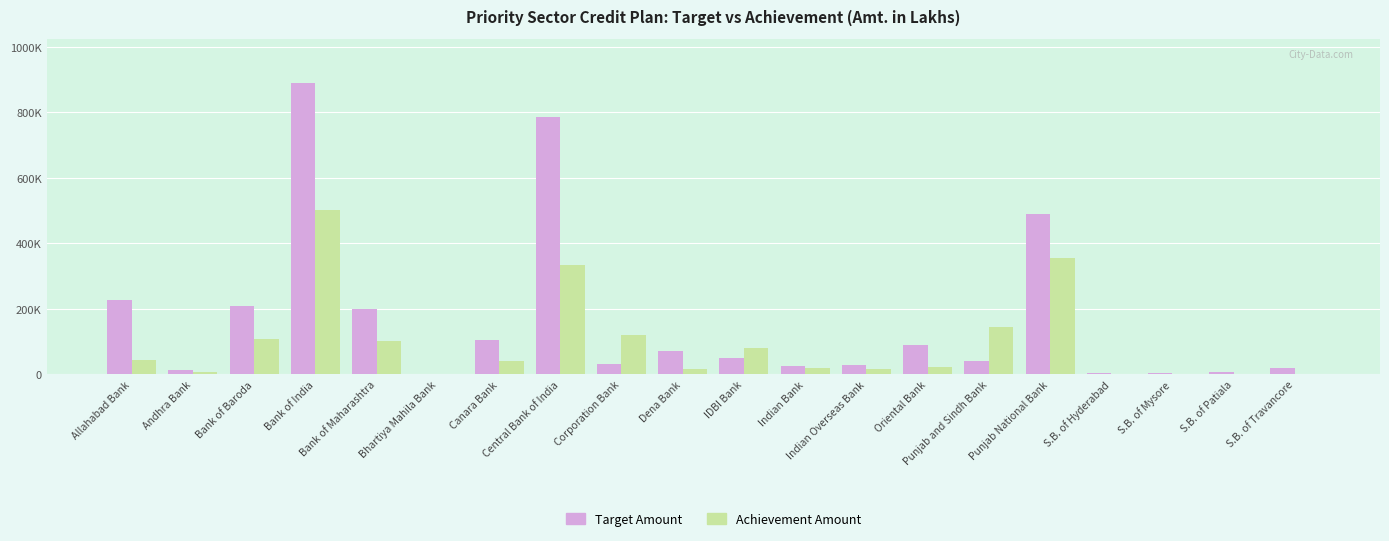

Does the chart contain stacked bars?

No